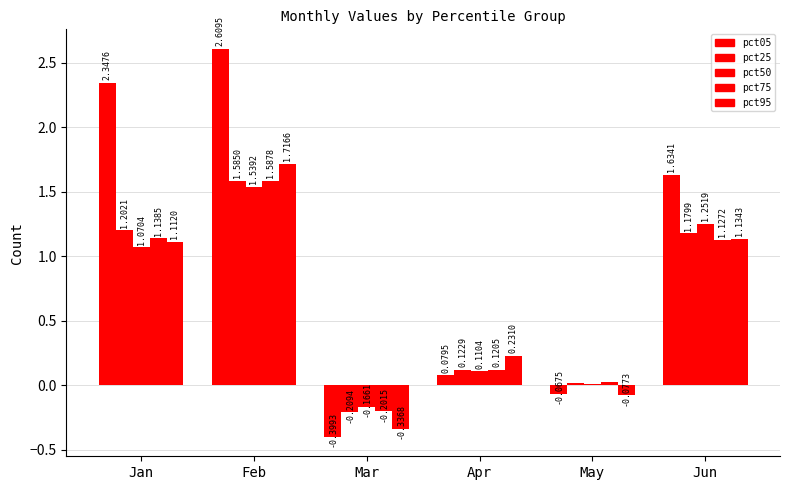

How many data points does each series have?

6